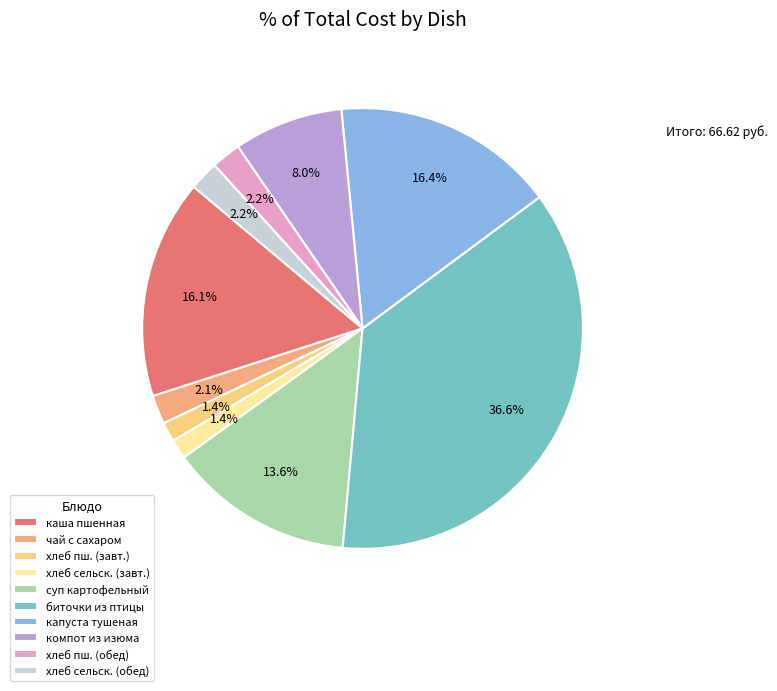

To the nearest percent, what is the average slice percentage?

10%